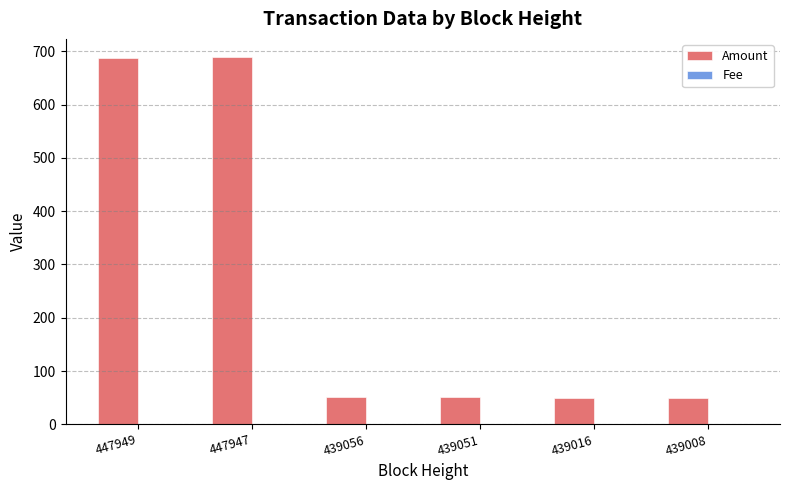

The Amount series shows 50 at 439008. True or false?

True